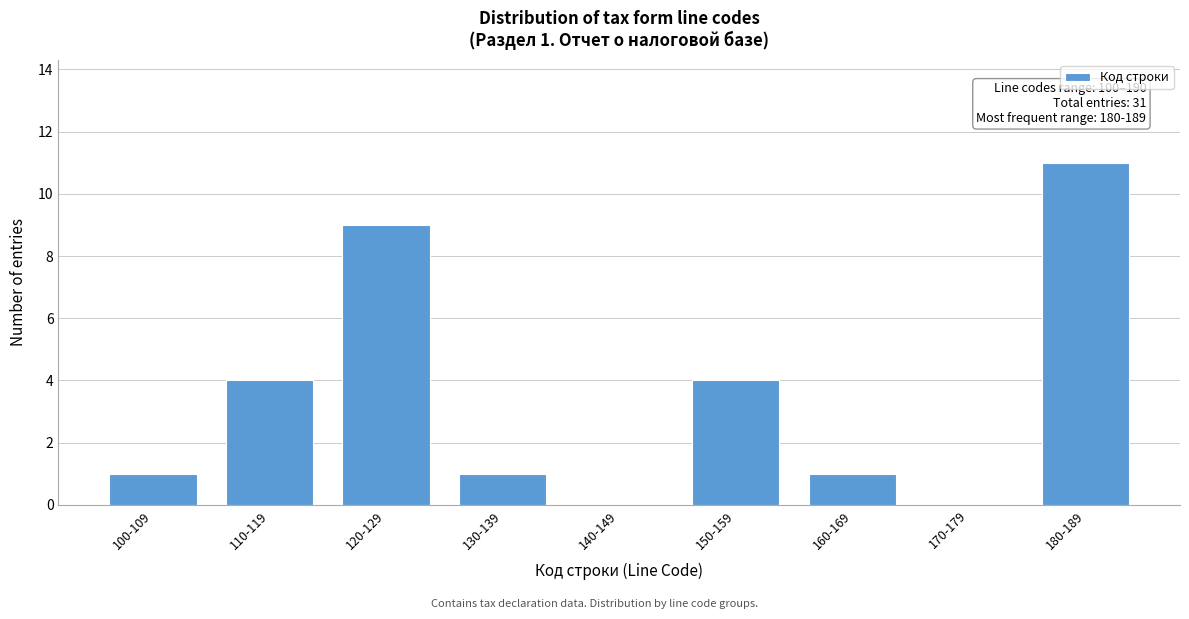

Reading left to right, extract all data points from this chart.

100-109=1	110-119=4	120-129=9	130-139=1	140-149=0	150-159=4	160-169=1	170-179=0	180-189=11